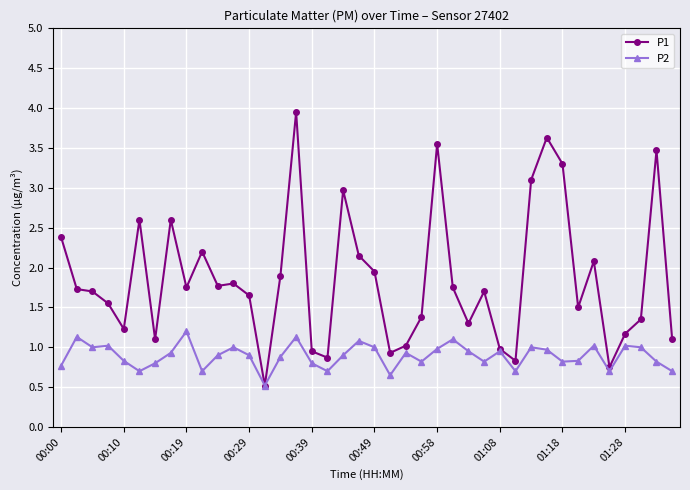

Which series has the largest total across all categories?

P1